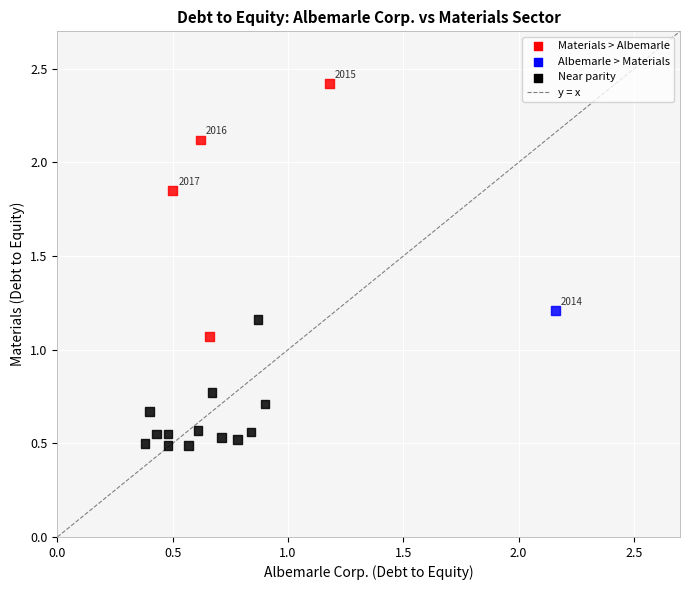

What is the range of X values (max minus min)?

1.8